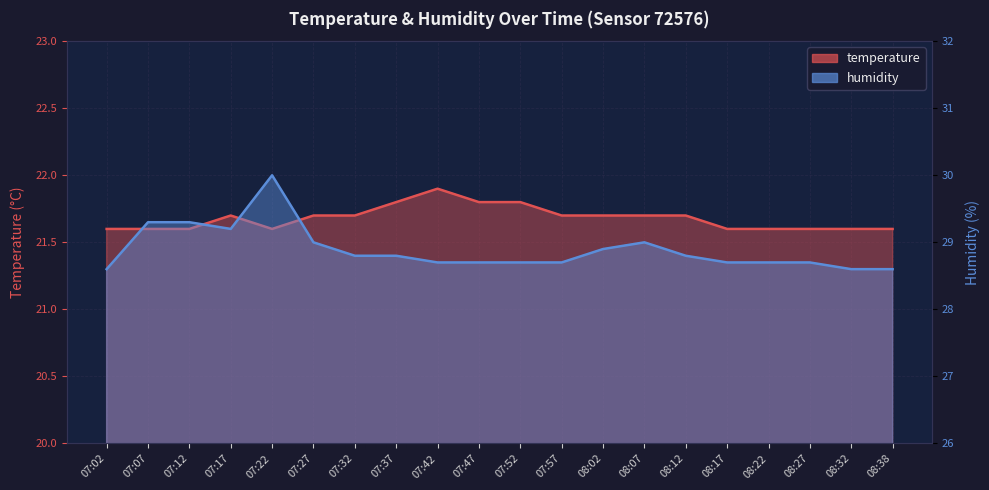

Which series has the largest total across all categories?

humidity